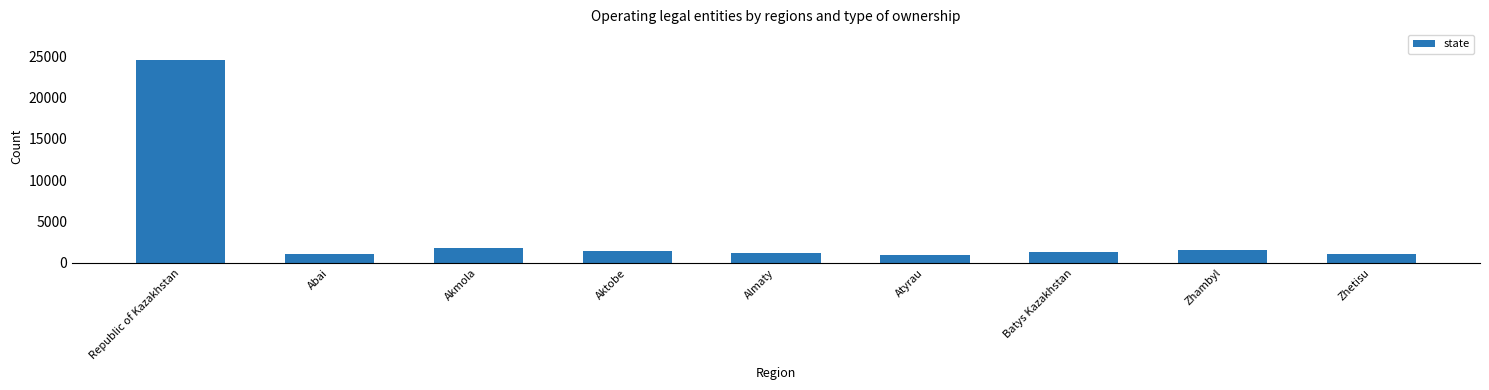

What is the approximate value at Abai?

1075